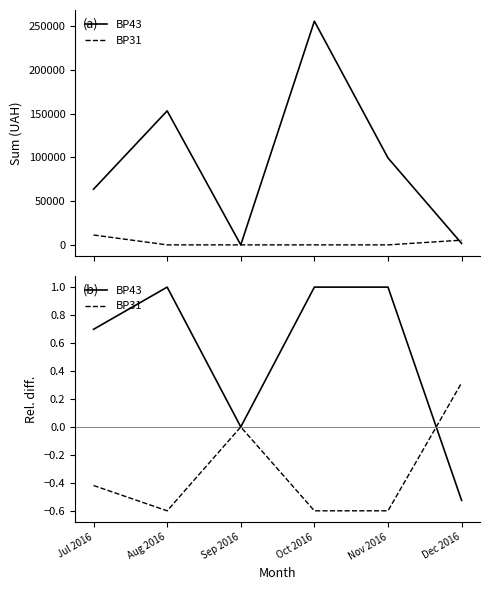

What is the difference between the highest and lowest values at Oct 2016?

1.6